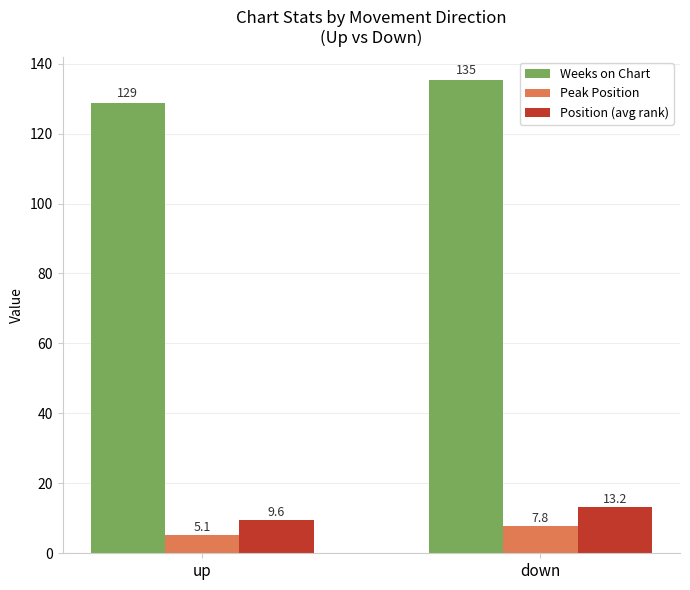

Reading right to left, transcribe all the data shown in this chart.

Weeks on Chart: down=135.2	up=128.7
Peak Position: down=7.8	up=5.1
Position (avg rank): down=13.2	up=9.6